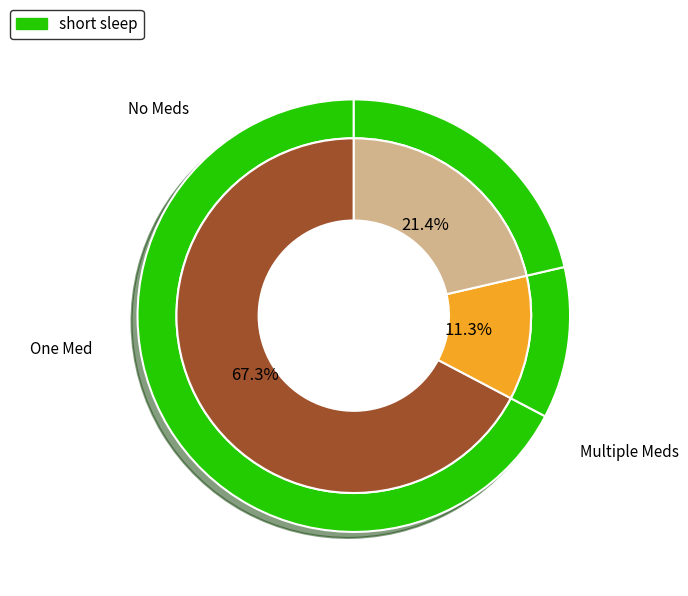

Is it true that trade journal is 13% of the pie?

False